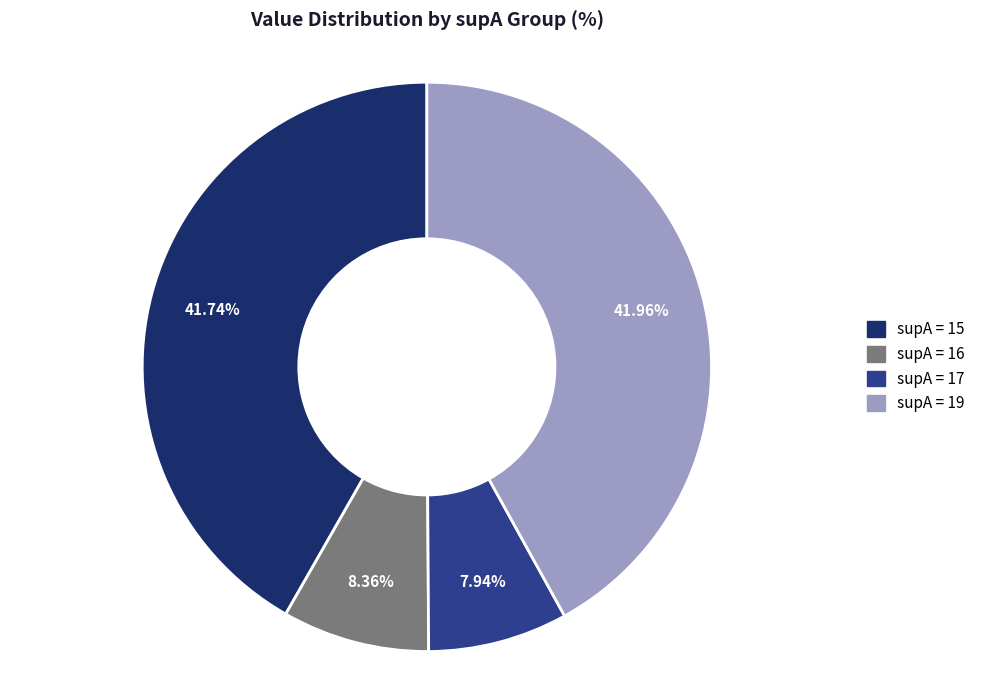

Does any single category account for the majority?

No